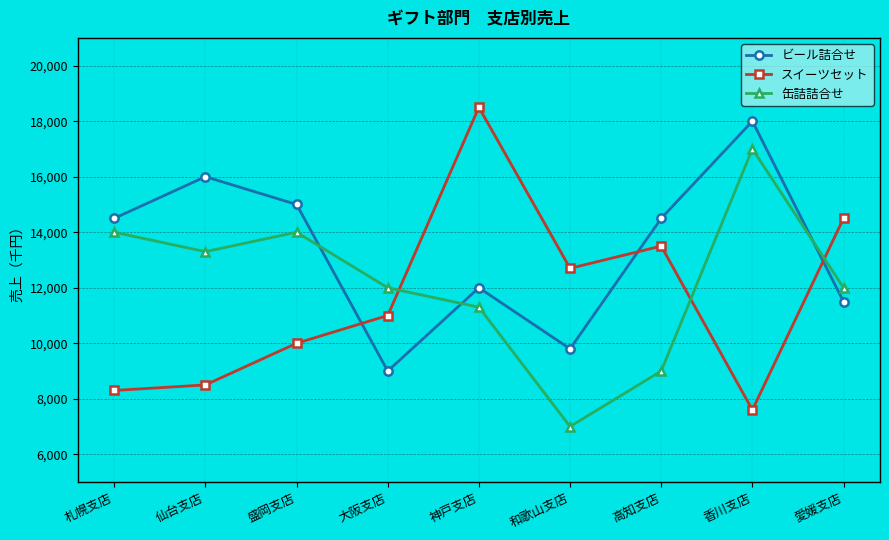

Reading left to right, extract all data points from this chart.

ビール詰合せ: 14500	16000	15000	9000	12000	9800	14500	18000	11500
スイーツセット: 8300	8500	10000	11000	18500	12700	13500	7600	14500
缶詰詰合せ: 14000	13300	14000	12000	11300	7000	9000	17000	12000